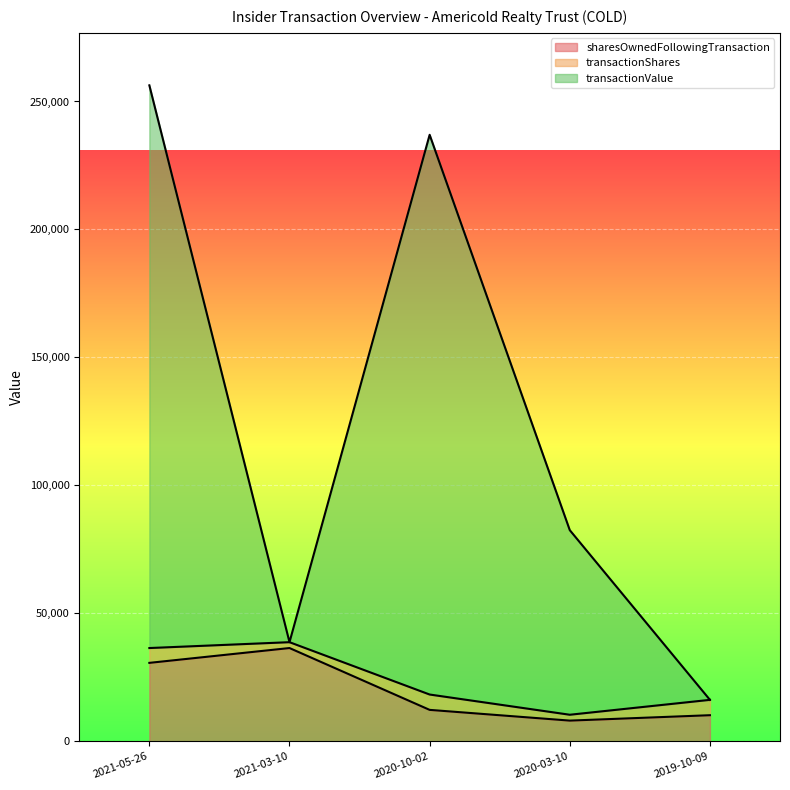

Which category has the lowest value across all series?

2020-03-10